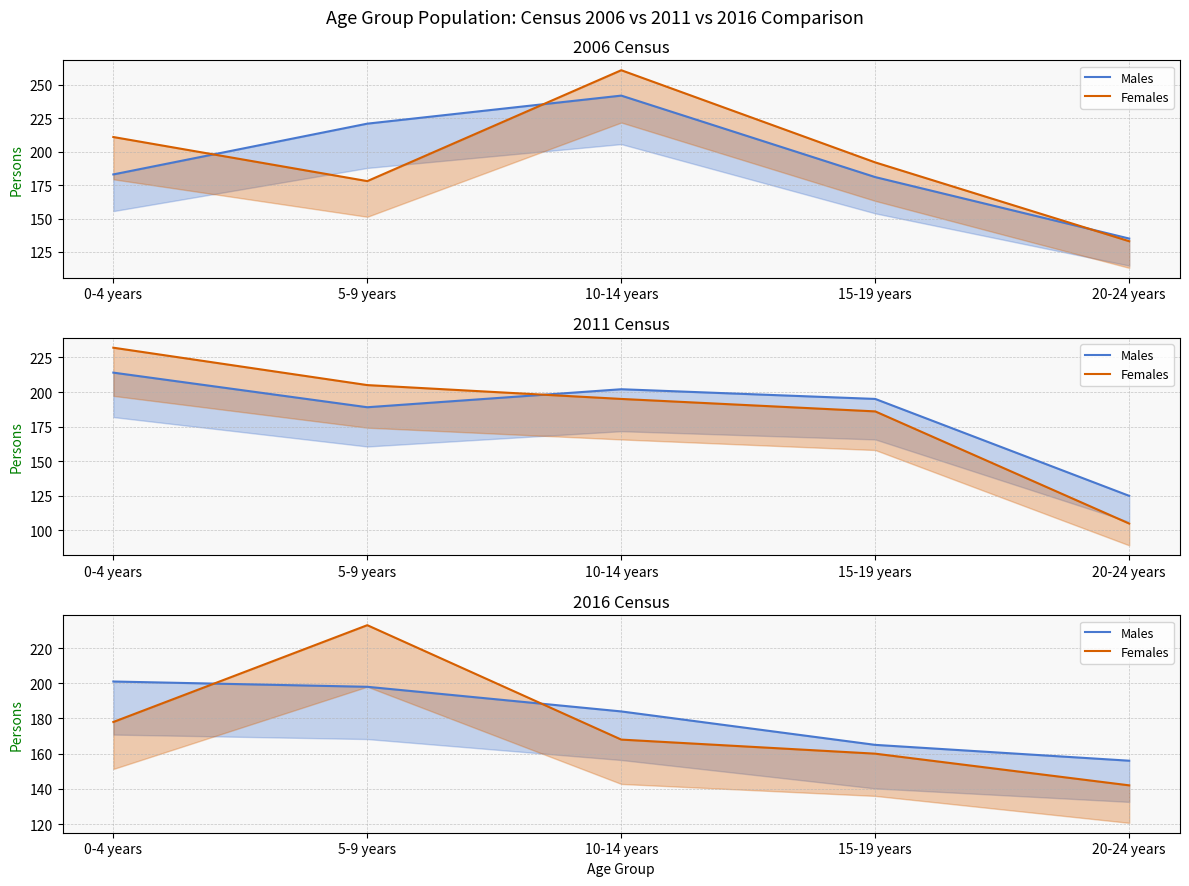

Which has a higher value, 5-9 years or 20-24 years?

5-9 years